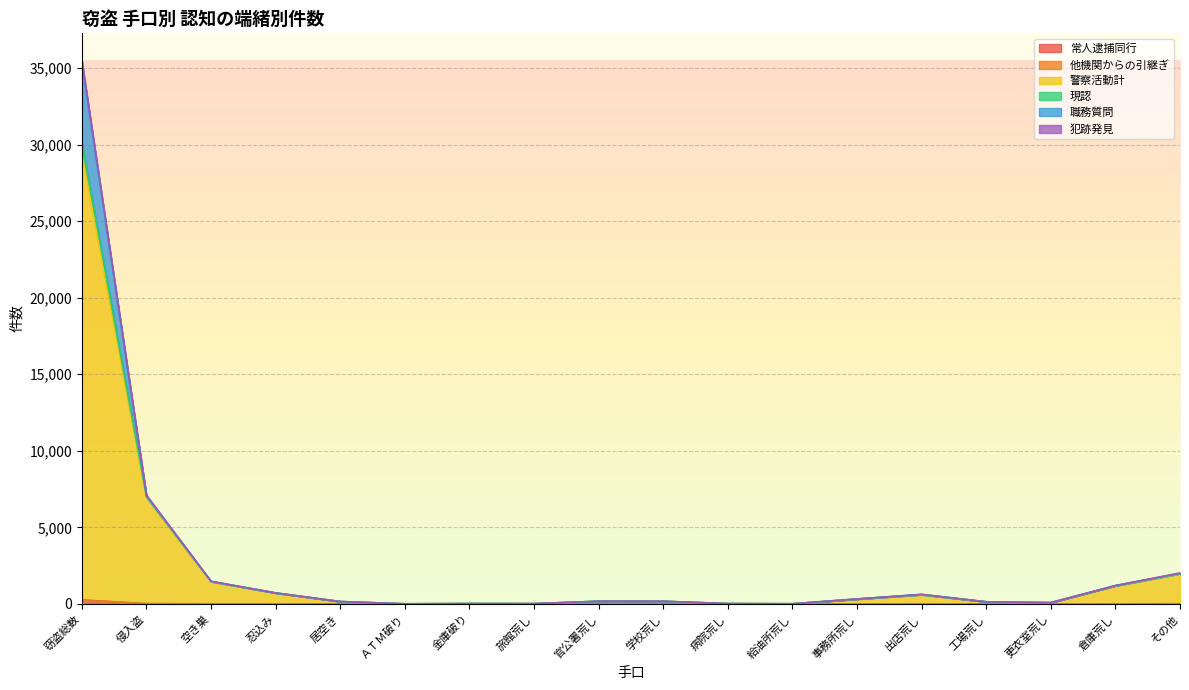

Reading left to right, transcribe all the data shown in this chart.

常人逮捕同行: 248	9	2	1	2	0	0	0	0	0	0	0	0	1	0	0	0	3
他機関からの引継ぎ: 251	9	2	1	2	0	0	0	0	0	0	0	0	1	0	0	0	3
警察活動計: 29389	6912	1447	703	149	1	17	13	166	165	15	3	305	591	130	75	1176	1956
現認: 35354	7040	1464	713	149	2	17	14	169	168	16	5	315	609	133	79	1190	1997
職務質問: 35500	7097	1470	716	151	2	17	14	172	168	16	5	321	622	133	79	1195	2016
犯跡発見: 30127	6998	1460	708	149	2	17	13	168	167	16	4	313	606	133	78	1184	1980